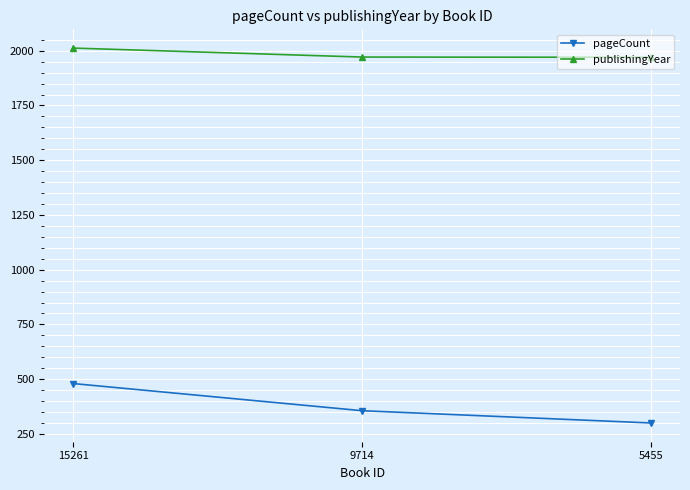

Between 15261 and 5455, which series saw the biggest shift?

pageCount